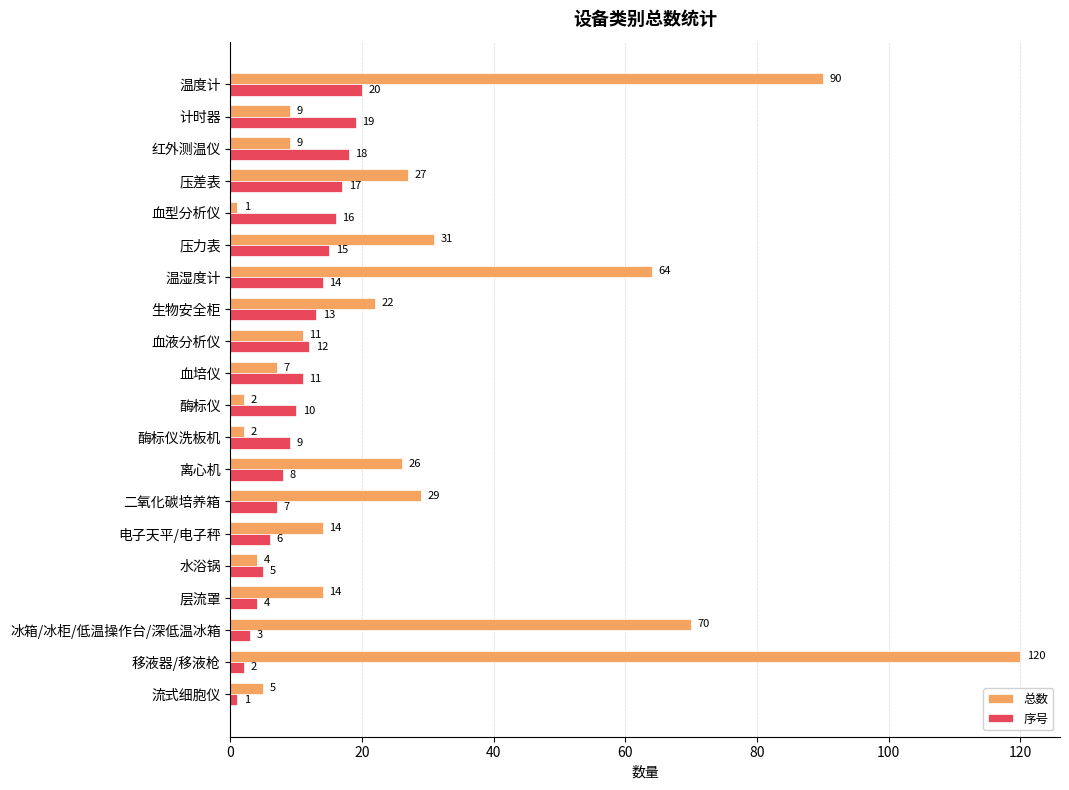

List the series in order of their overall mean, highest first.

总数, 序号